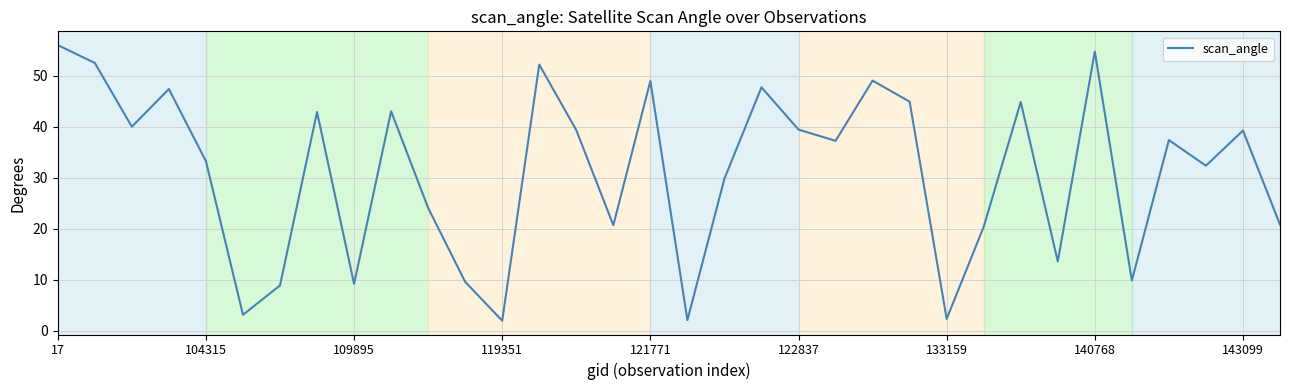

What is the difference between the maximum and minimum values?

54.0